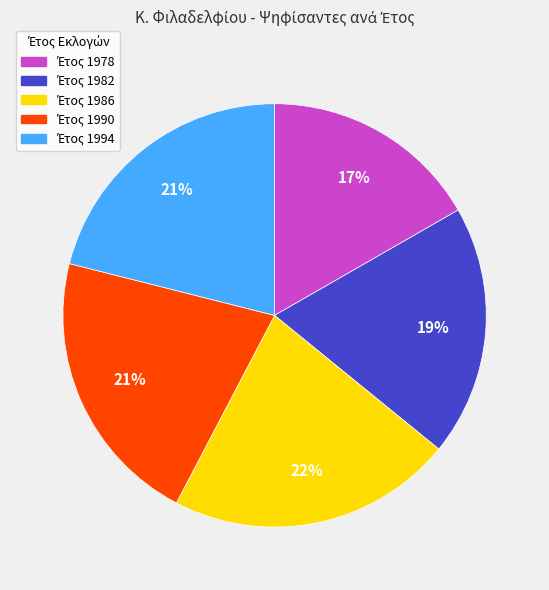

Does any single category account for the majority?

No